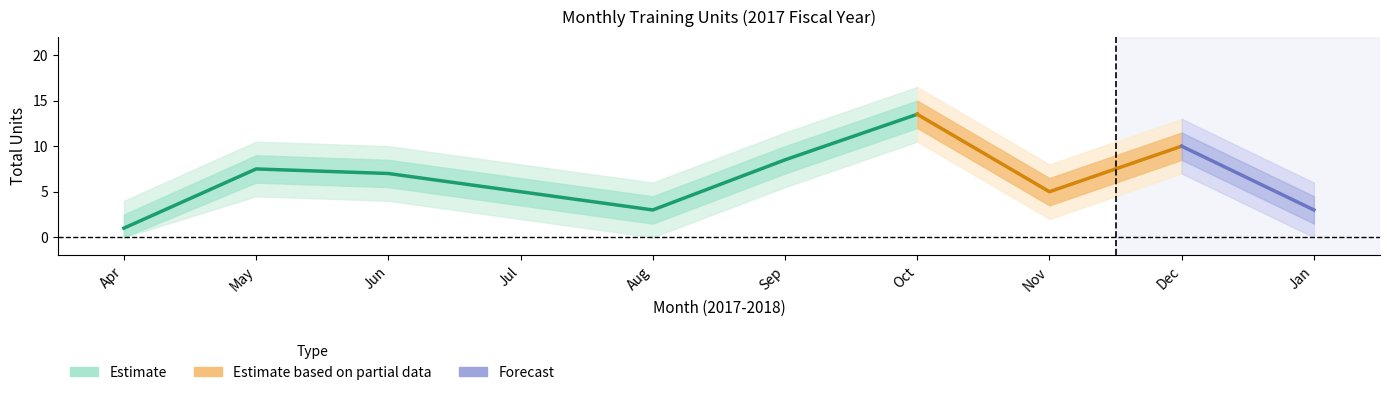

What is the label of the 1st point from the left?

2017-04